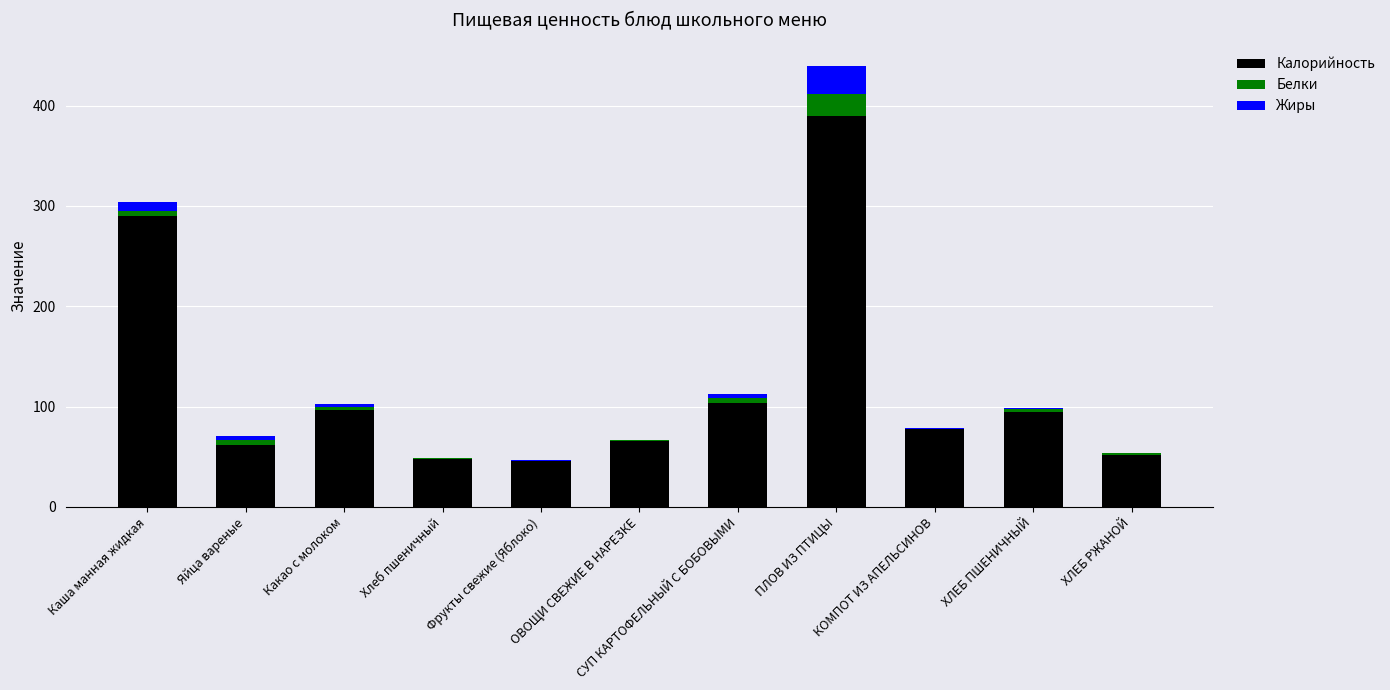

The value of Калорийность at ПЛОВ ИЗ ПТИЦЫ is 694.7. True or false?

False